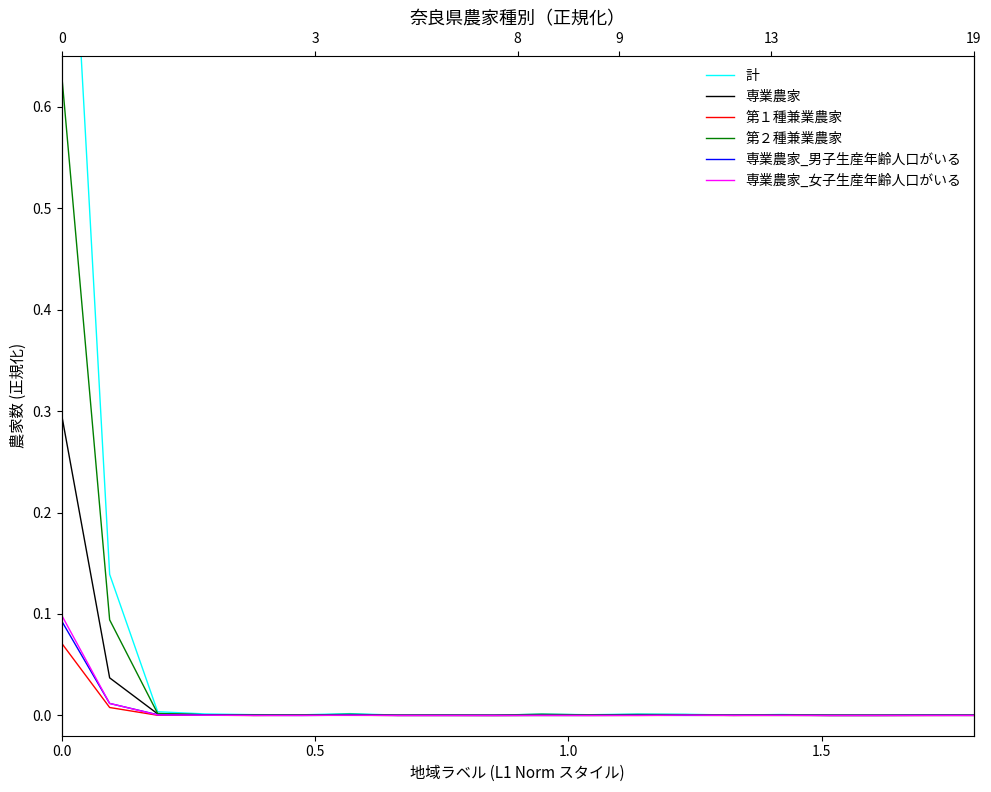

True or false: 計 and 専業農家 intersect in this chart.

False